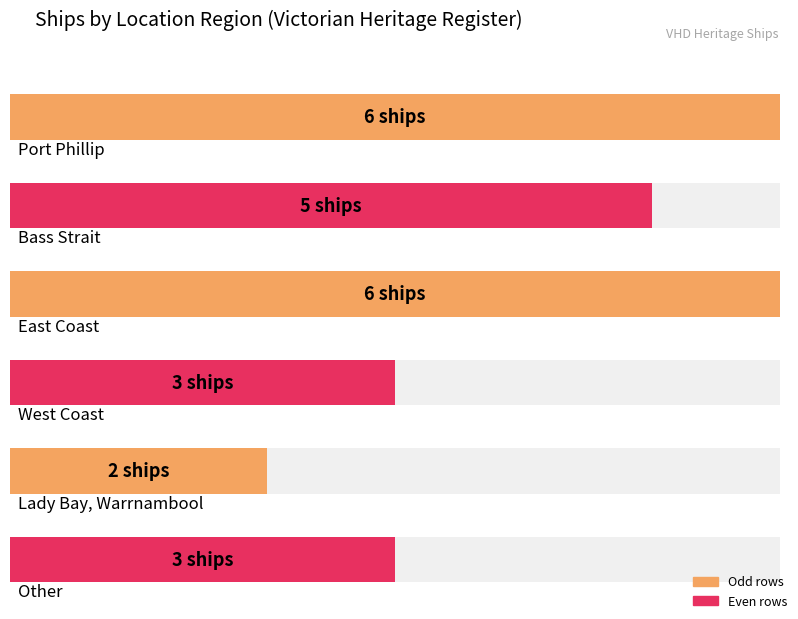

Count the values in the range 3 to 6.

5